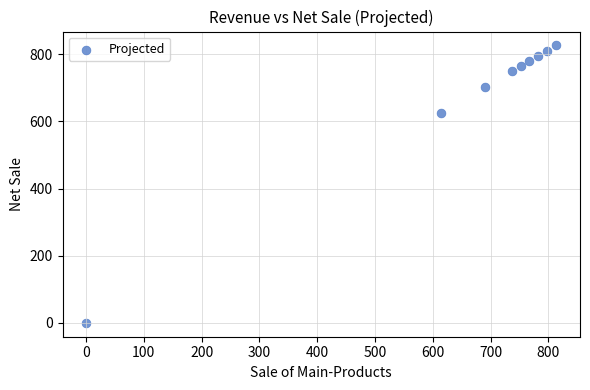

What is the average X value?

661.7